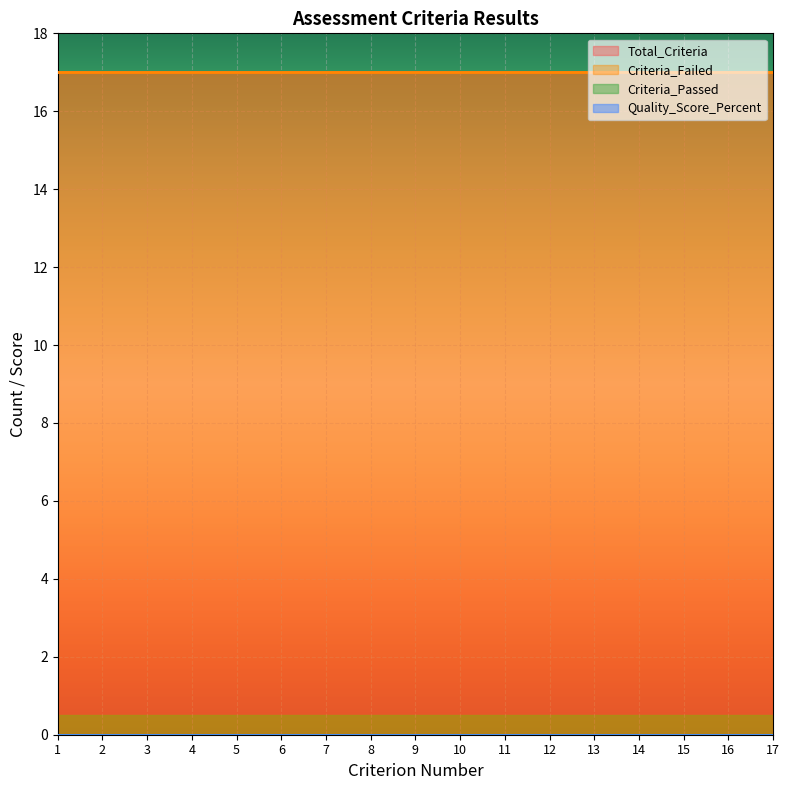

What value does the Total_Criteria series have at 3?

17